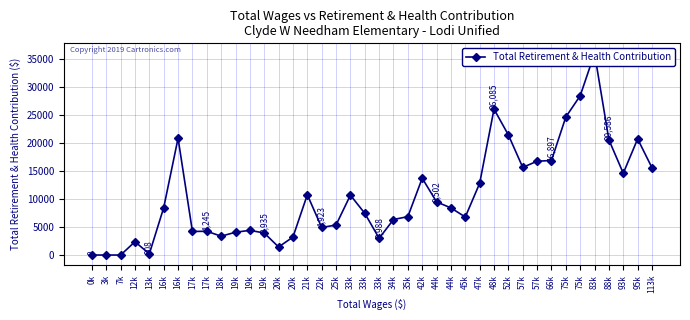

How many values are above zero?

37